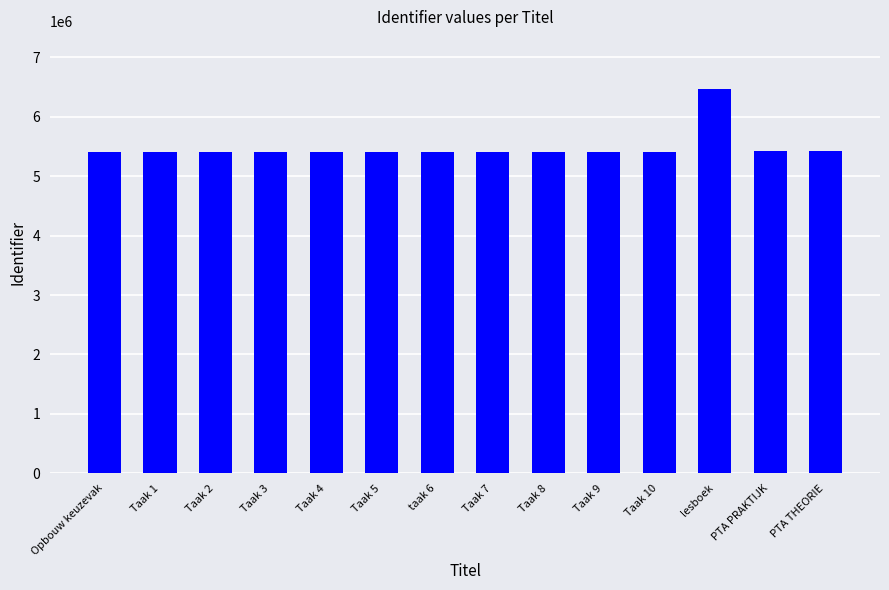

What is the difference between the maximum and second lowest values?

1059653